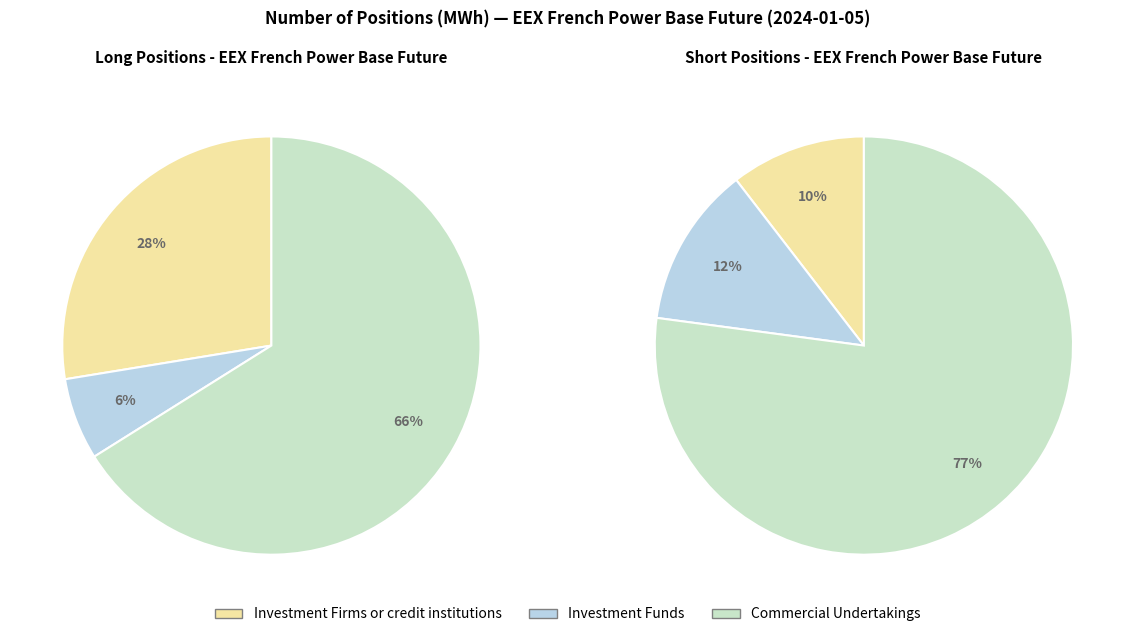

Which slice is the smallest?

Investment Funds